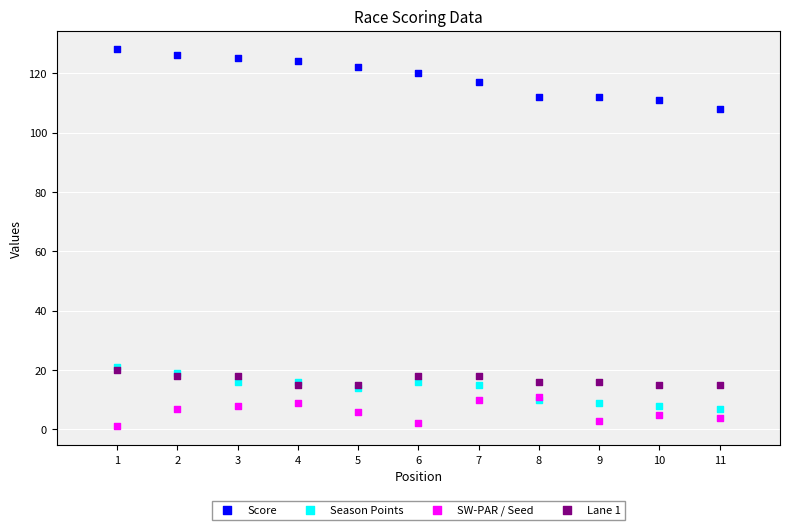

Which series reaches the maximum Y coordinate?

Score